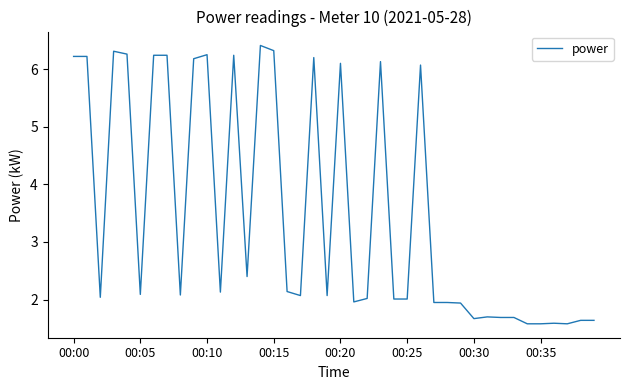

What is the maximum value shown in the chart?

6.4